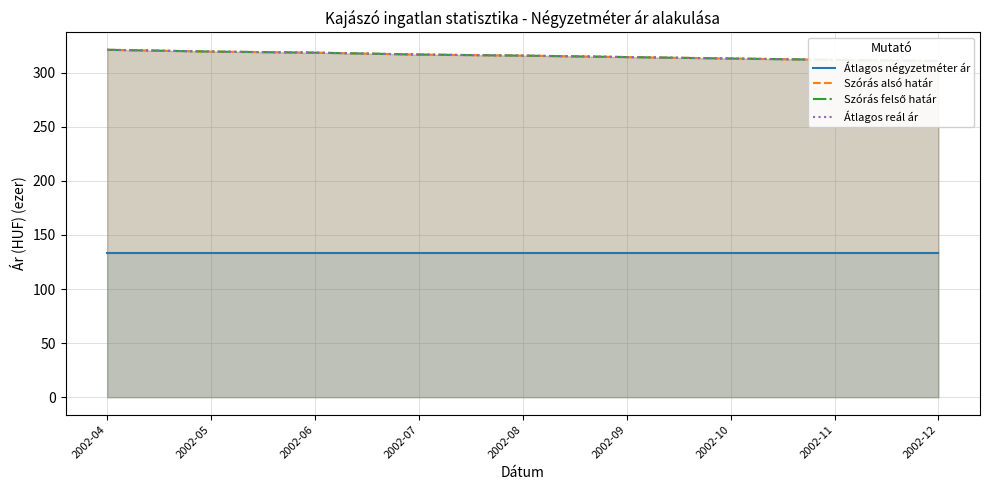

Which series has the largest range (max minus min)?

Szórás alsó határ